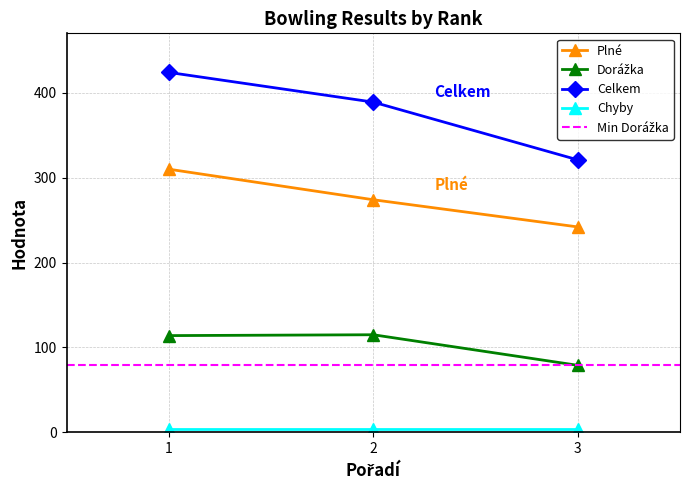

What is the value of the Dorážka point at the 3rd from the left?

79